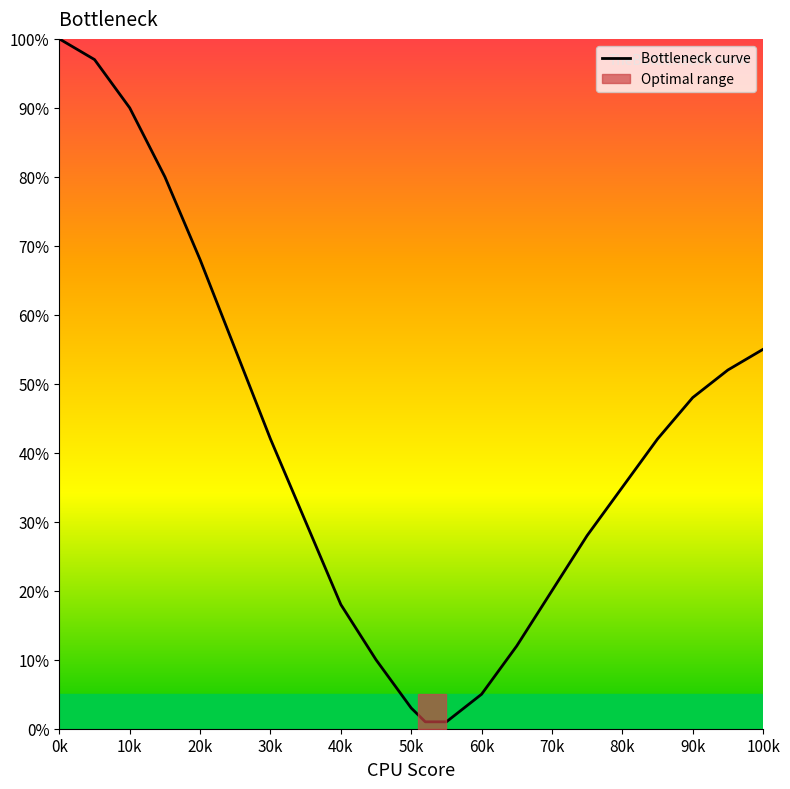

Reading left to right, what are all the values shown in this chart?

100	97	90	80	68	55	42	30	18	10	3	1	1	5	12	20	28	35	42	48	52	55